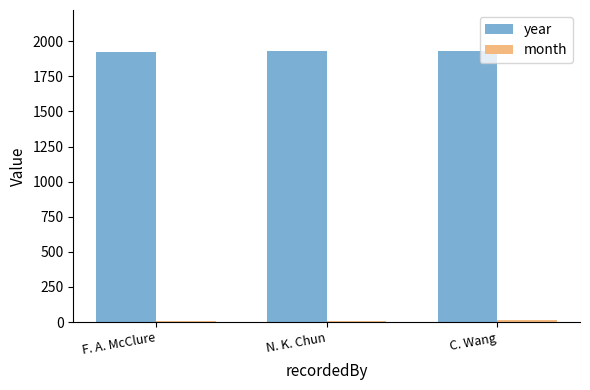

What is the spread (max minus min) of values at F. A. McClure?

1917